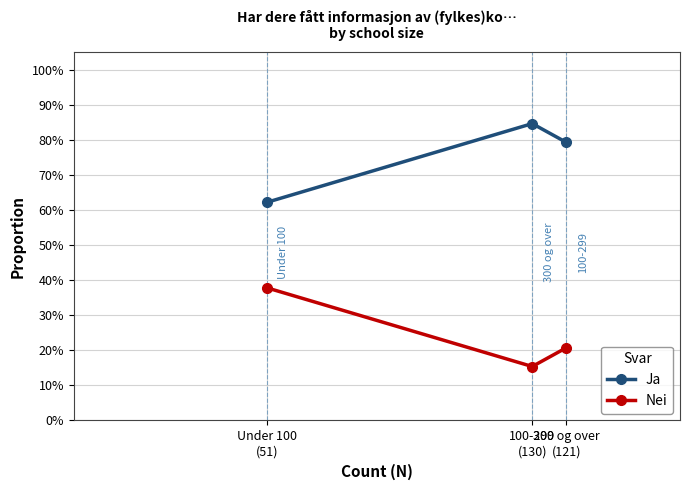

What is the sum of all Nei values?

0.7